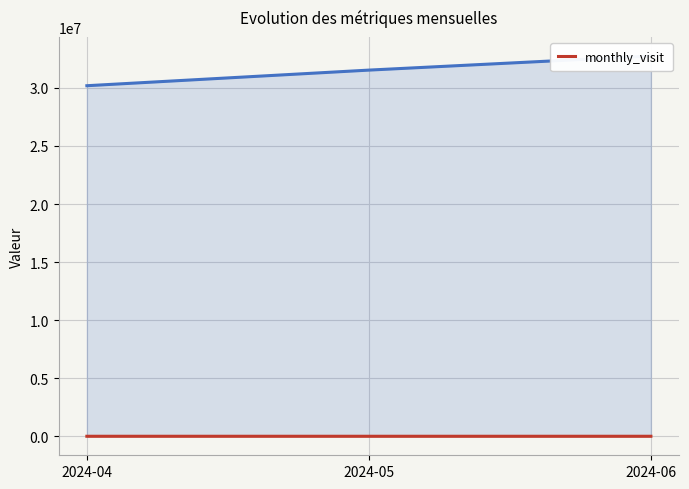

What is the minimum value shown in the chart?

23